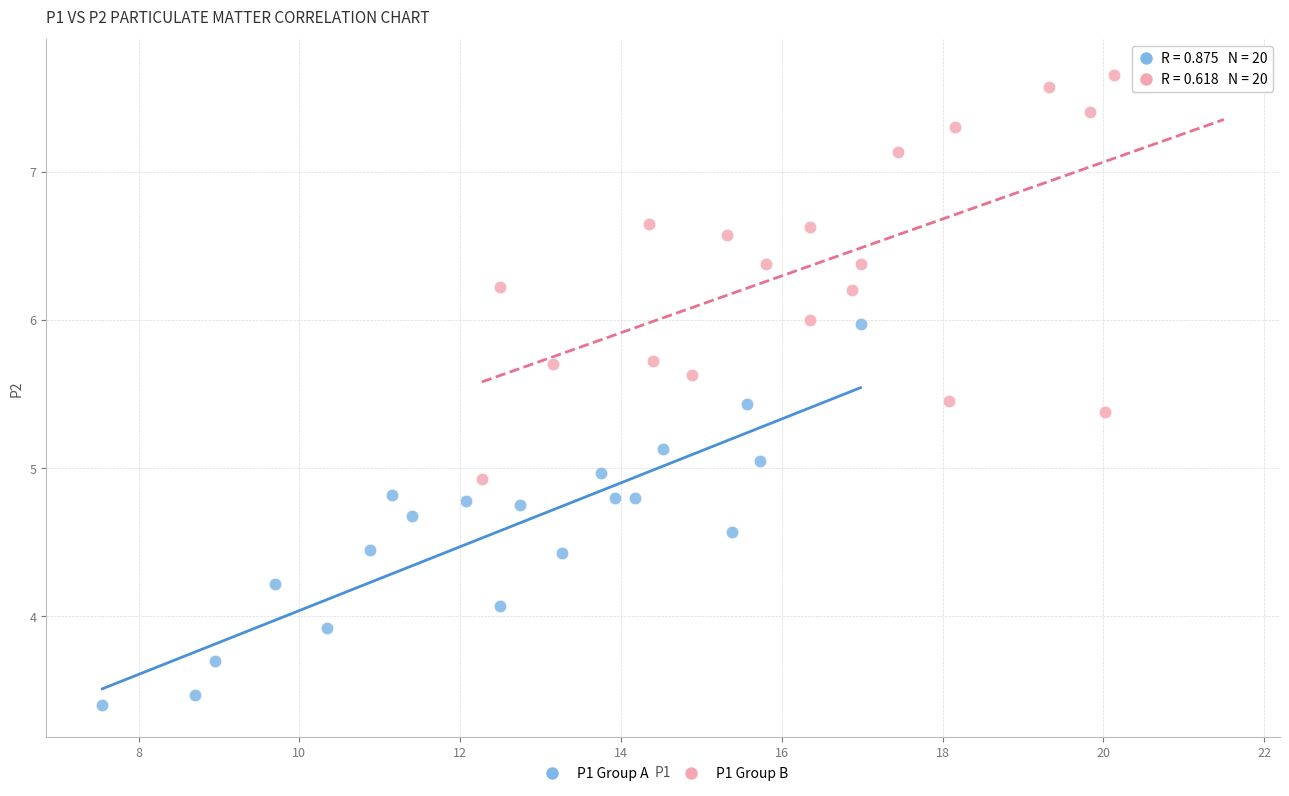

Which series has the largest Y range (max minus min)?

P1 Group B